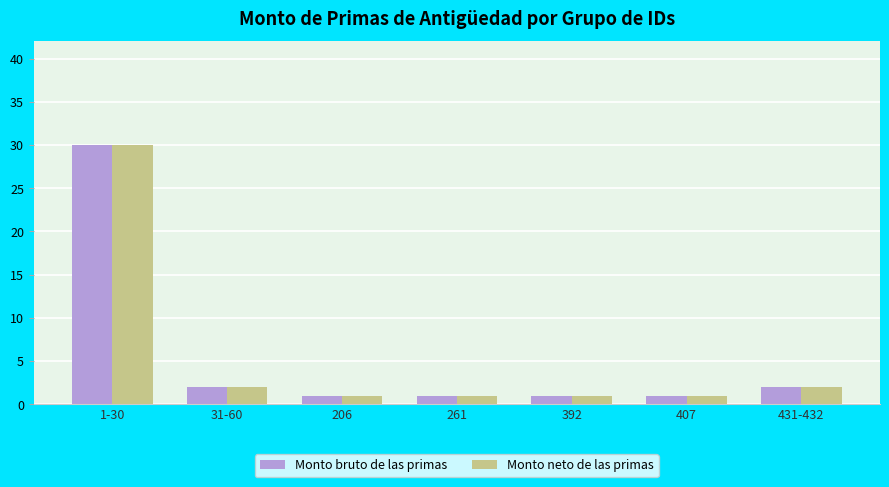

Reading left to right, what are all the values shown in this chart?

Monto bruto de las primas: 30	2	1	1	1	1	2
Monto neto de las primas: 30	2	1	1	1	1	2